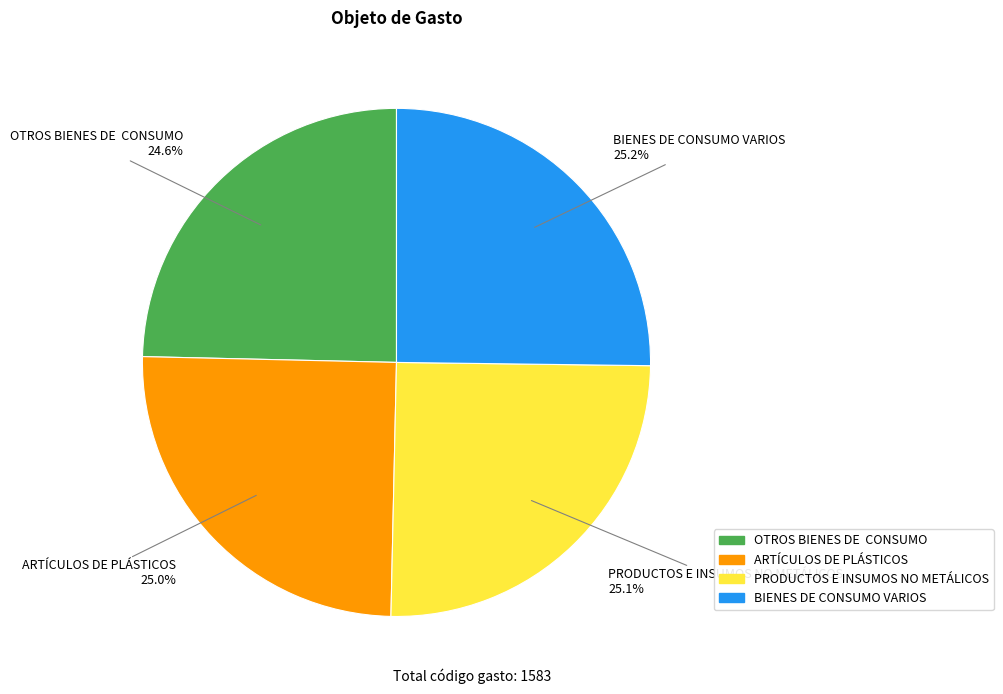

Does BIENES DE CONSUMO VARIOS represent more than half of the total?

No